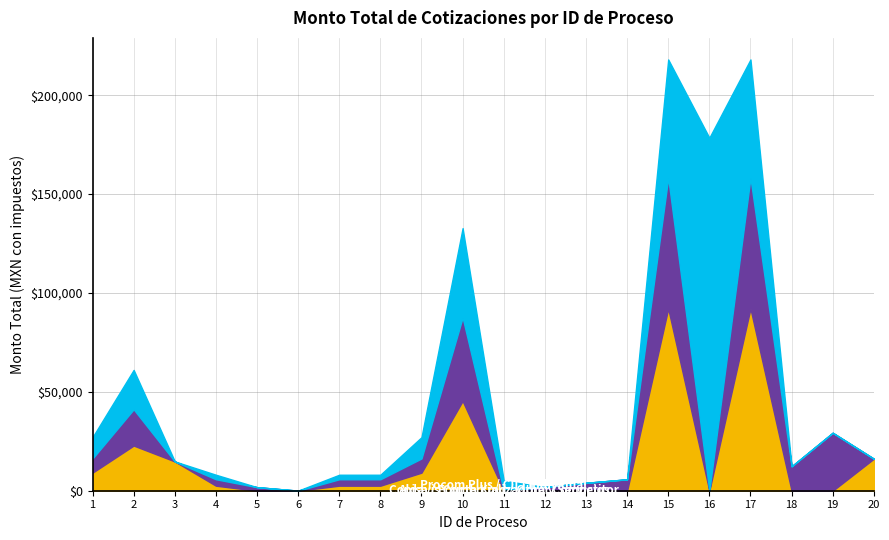

Which series has the widest spread of values?

Procom Plus / CII / Individual